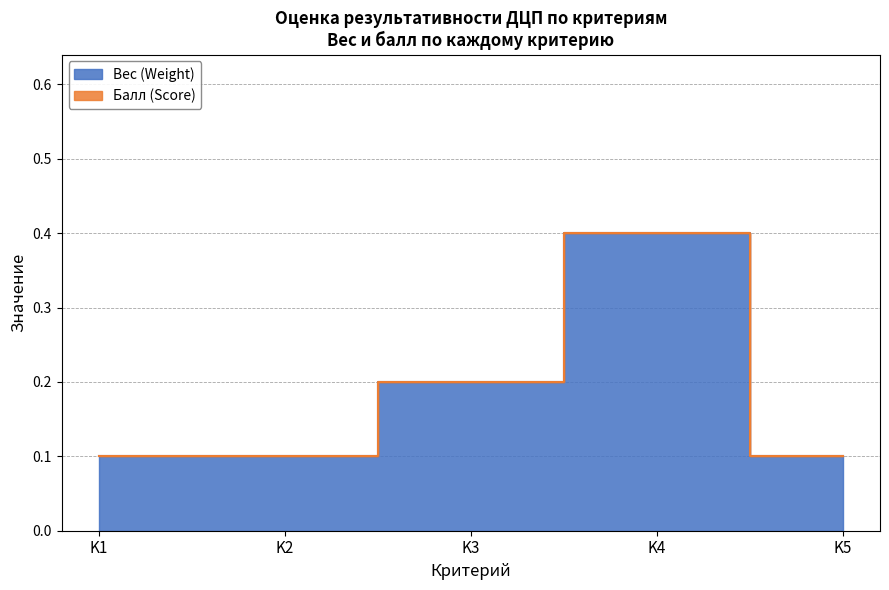

Between K1 and K2, which is larger?

K1